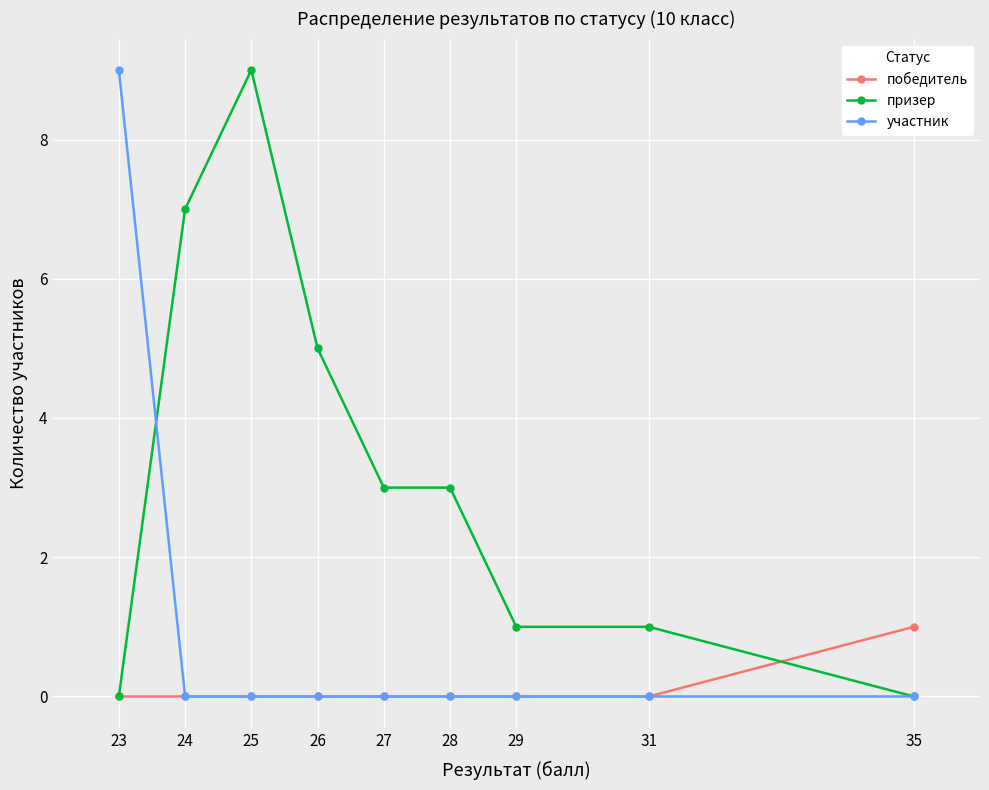

The value of призер at 24 is 4. True or false?

False